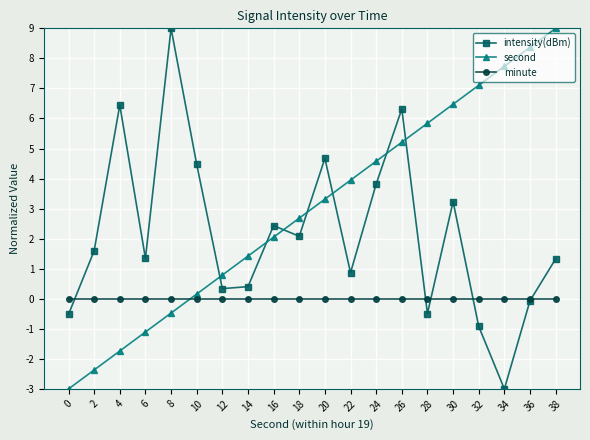

What is the spread (max minus min) of values at 38?

9.0